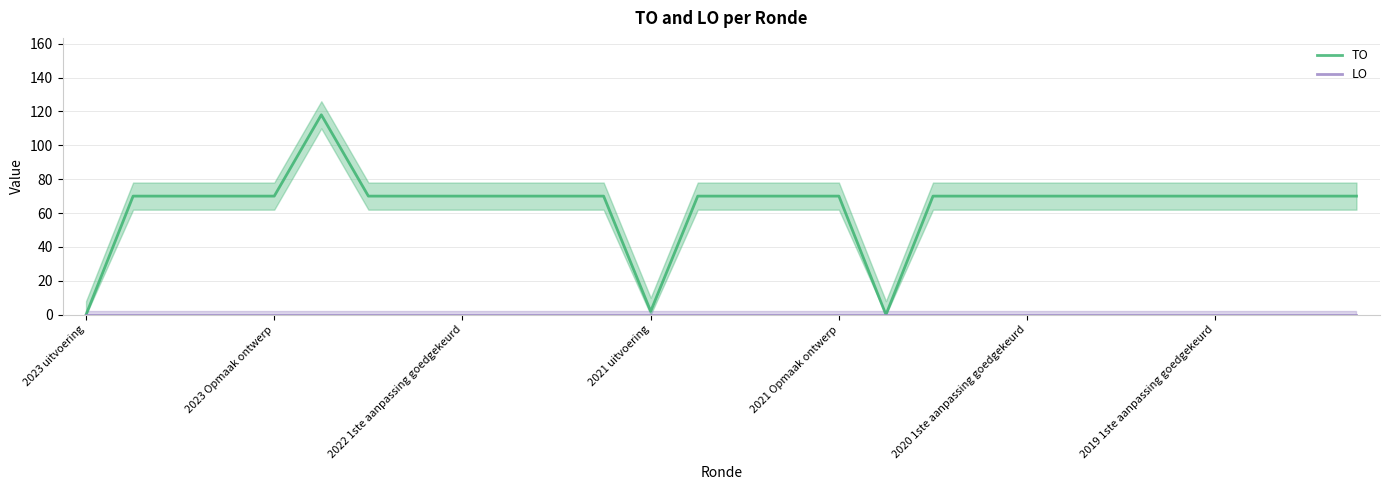

At how many categories does at least one series exceed 40?

25